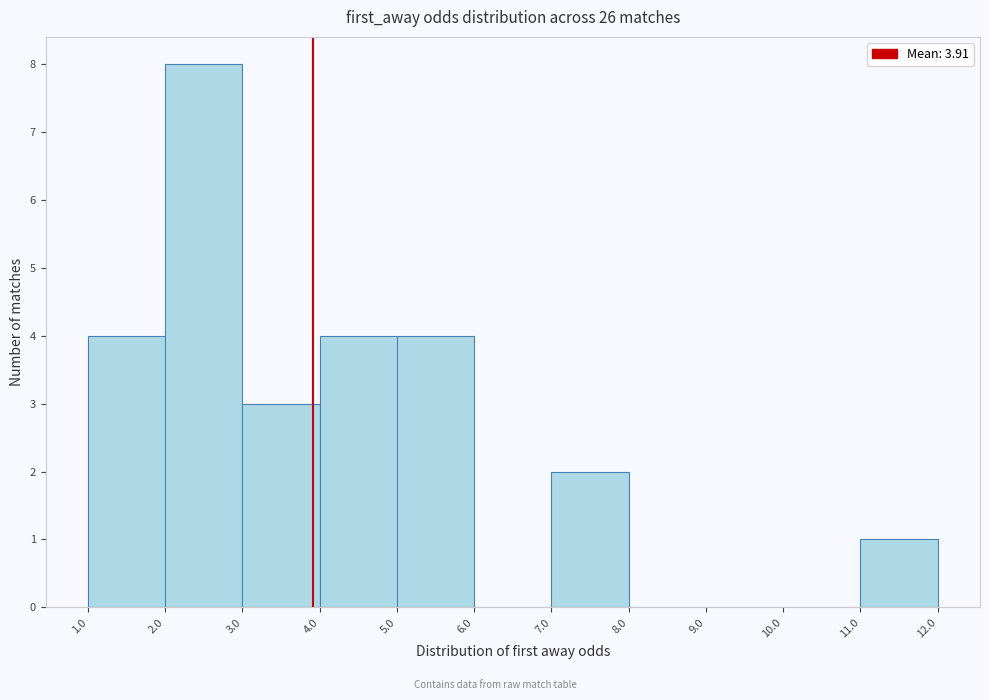

Over which range of the x-axis is the bar tallest?

2.0 to 3.0